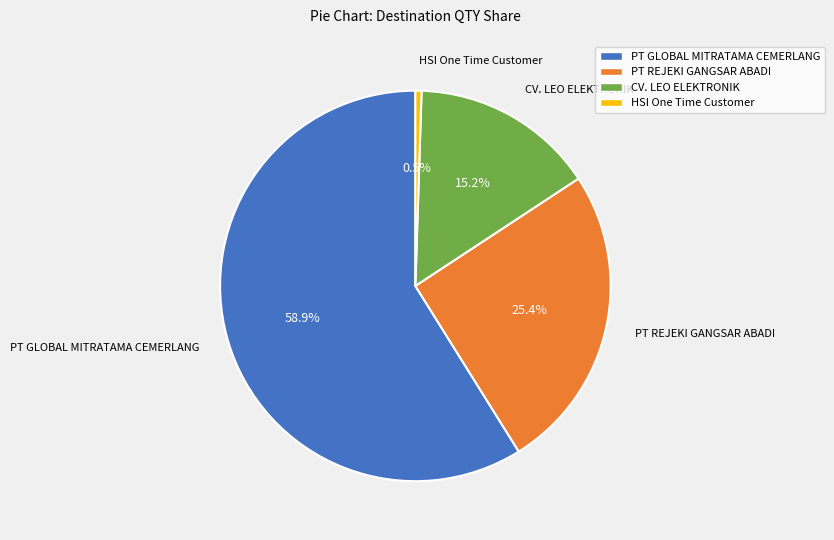

How much of the chart is everything except HSI One Time Customer?

99.5%